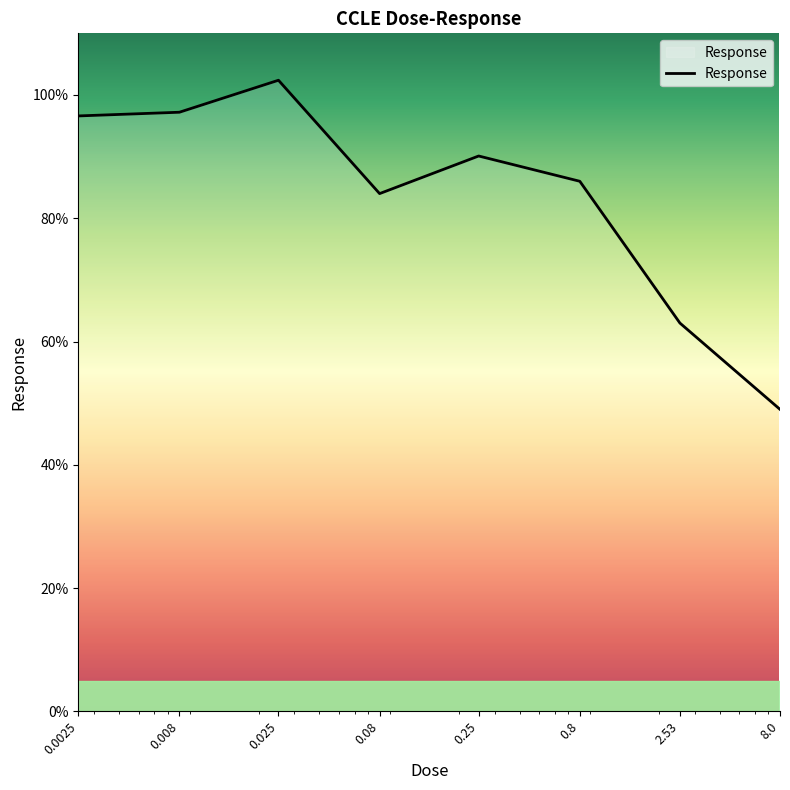

What is the greatest value displayed?

102.4